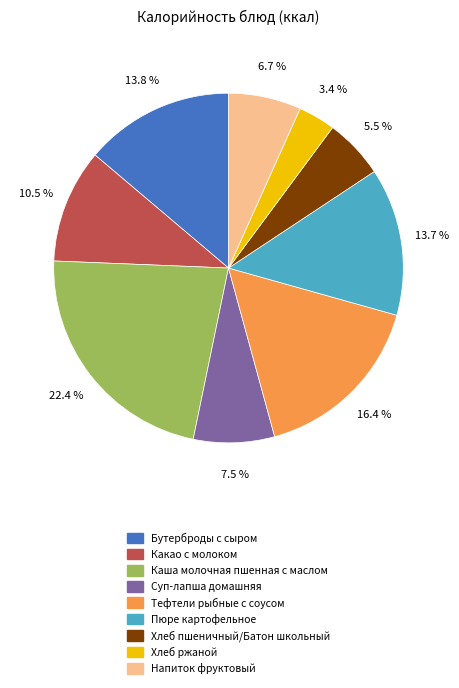

Which category has the smallest portion of the pie?

Хлеб ржаной